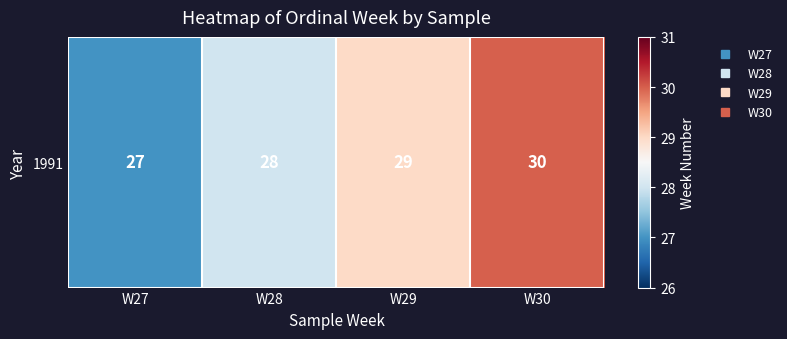

What is the difference between the values at W29 and W30?

1